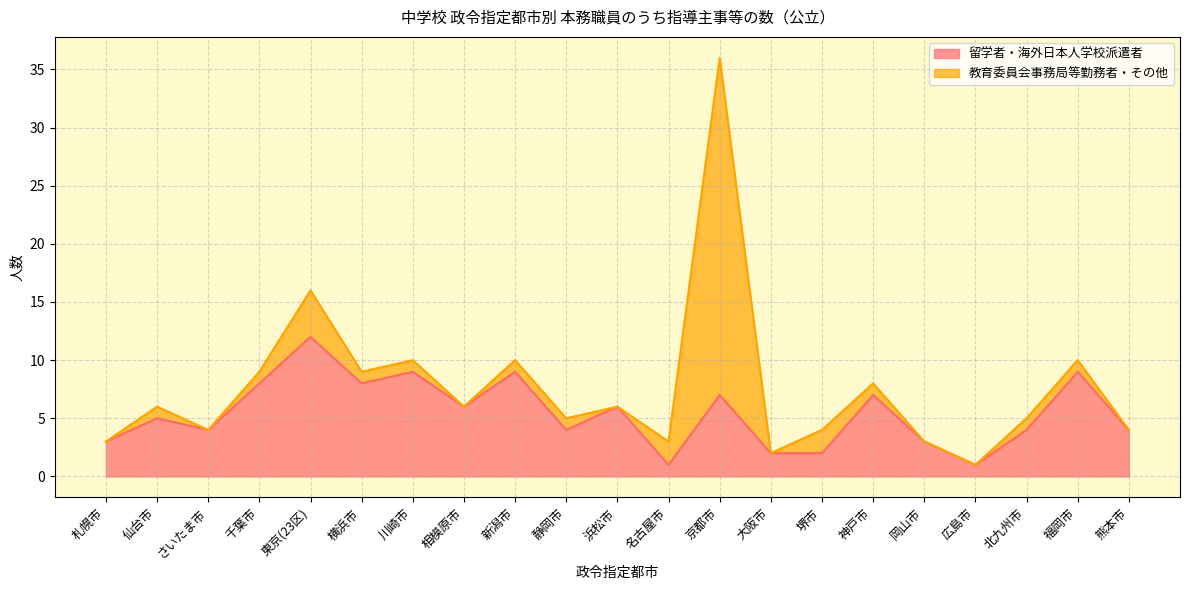

Is it true that the value at 横浜市 is 8?

True